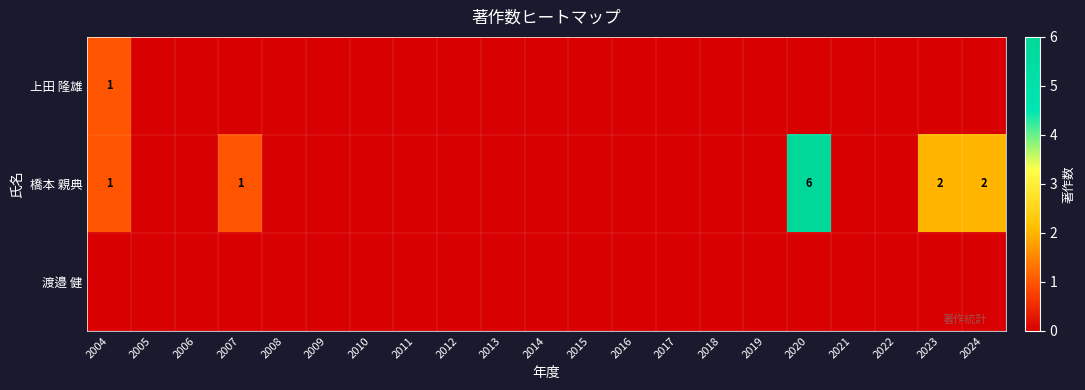

Which series has the largest range (max minus min)?

橋本 親典